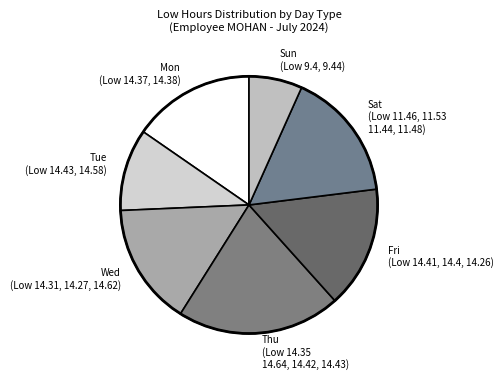

Is Fri (Low 14.41, 14.4, 14.26) the majority of the pie?

No